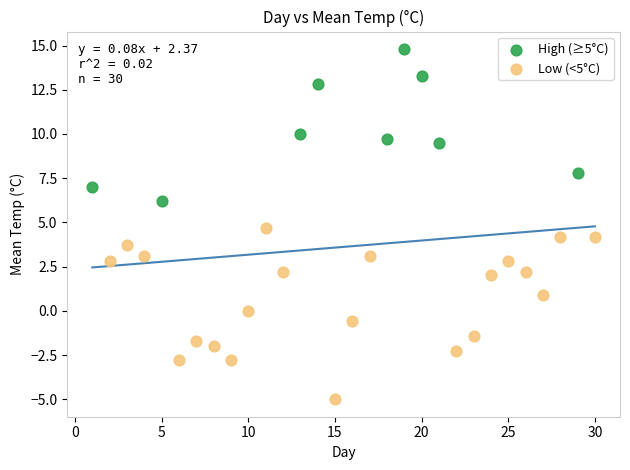

Which series reaches the minimum Y coordinate?

Low (<5°C)